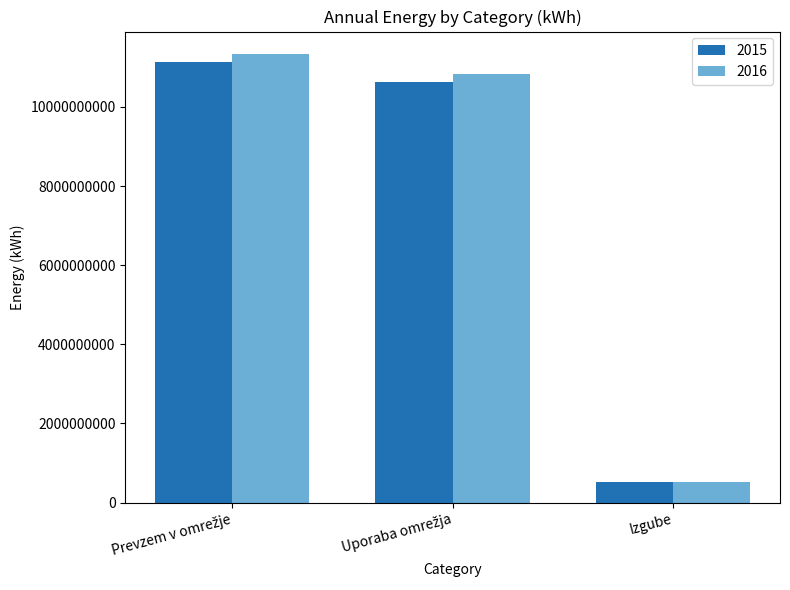

The 2016 series shows 517989118 at Izgube. True or false?

True